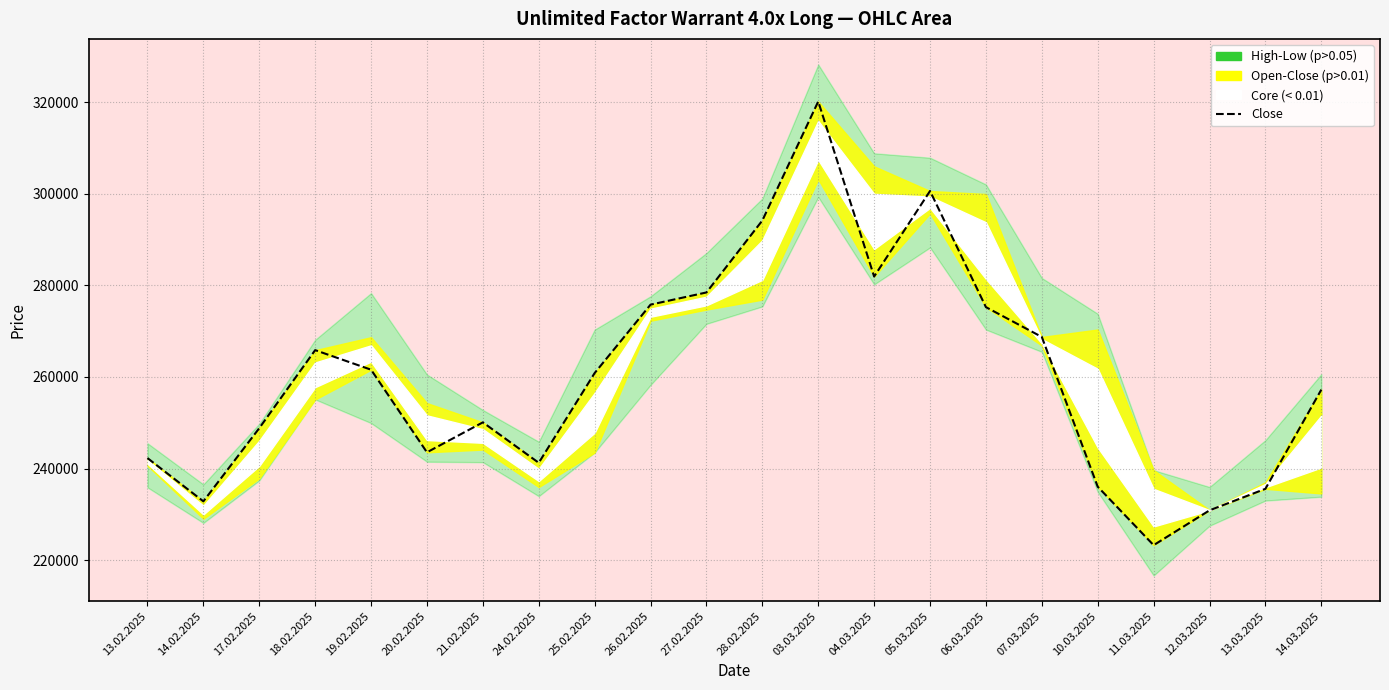

What is the minimum value shown in the chart?

223280